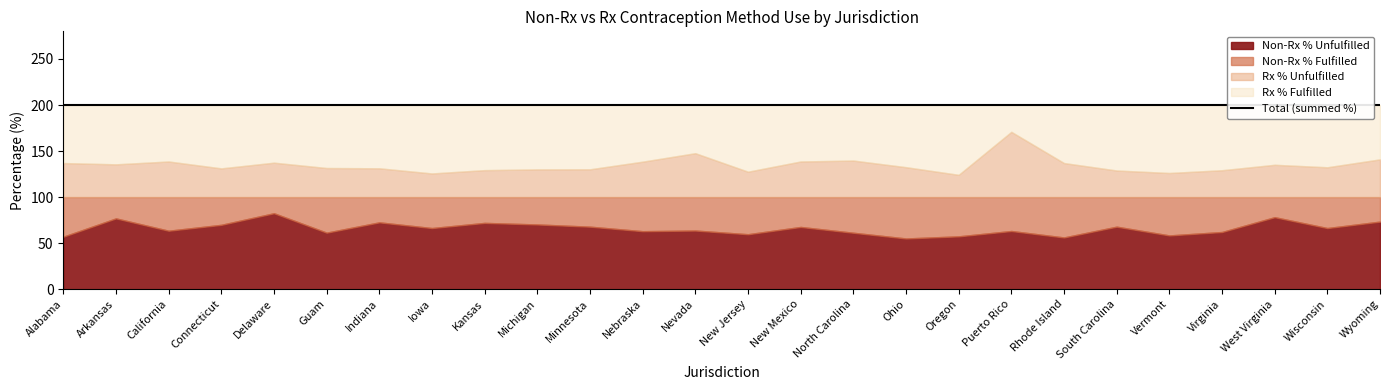

What is the label of the 16th point from the right?

Minnesota